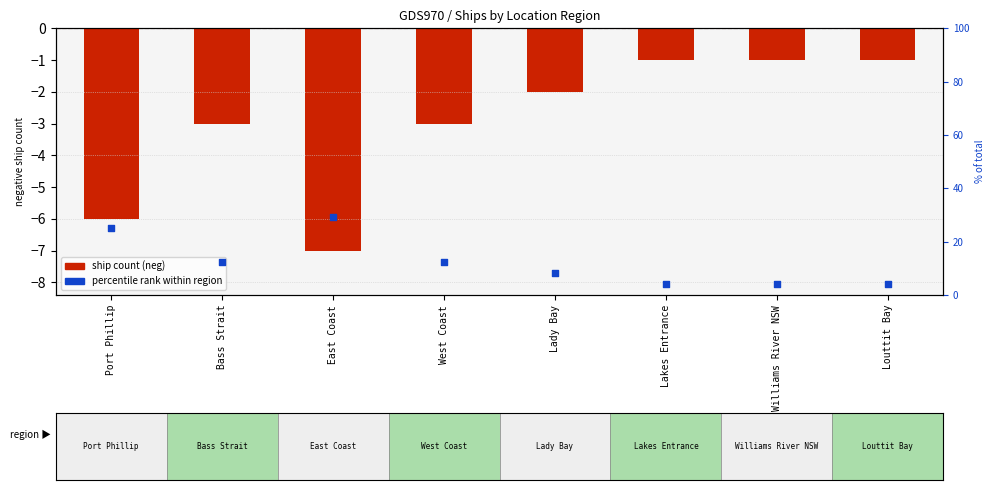

At which category is the sum across all series the highest?

East Coast